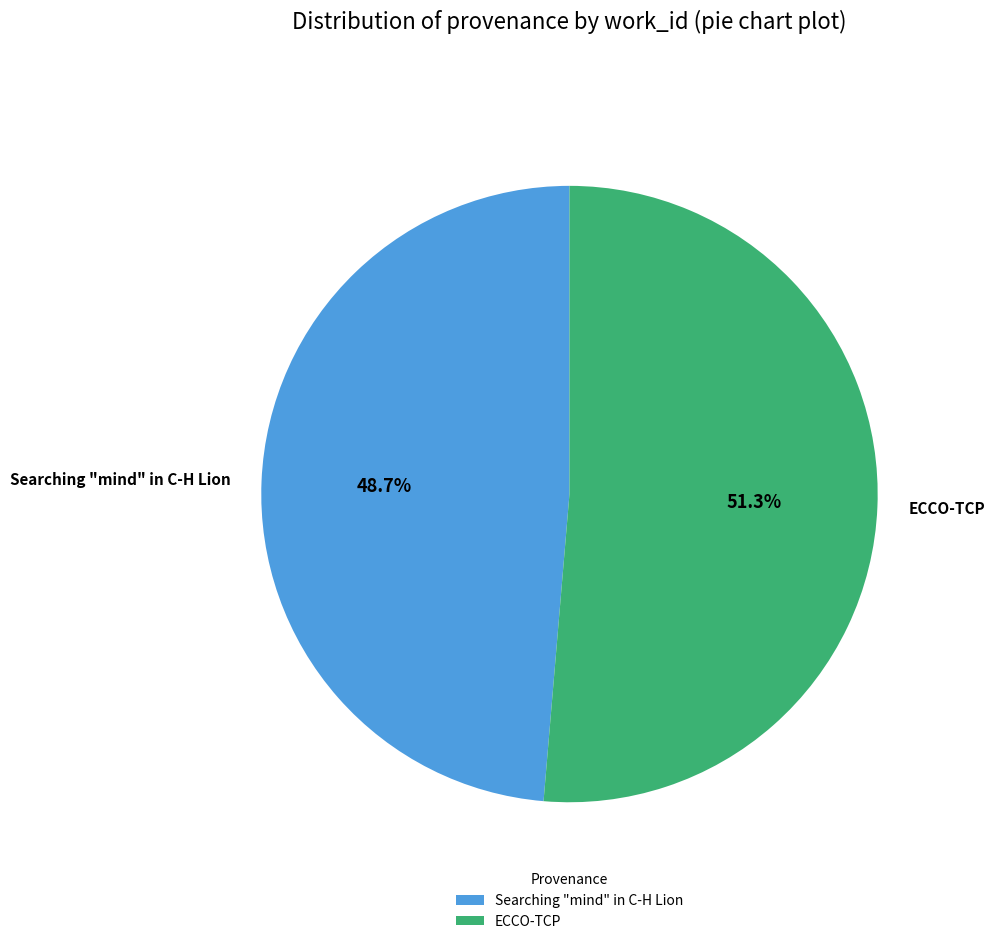

What is the ratio of the value at Searching "mind" in C-H Lion to the value at ECCO-TCP?

0.9